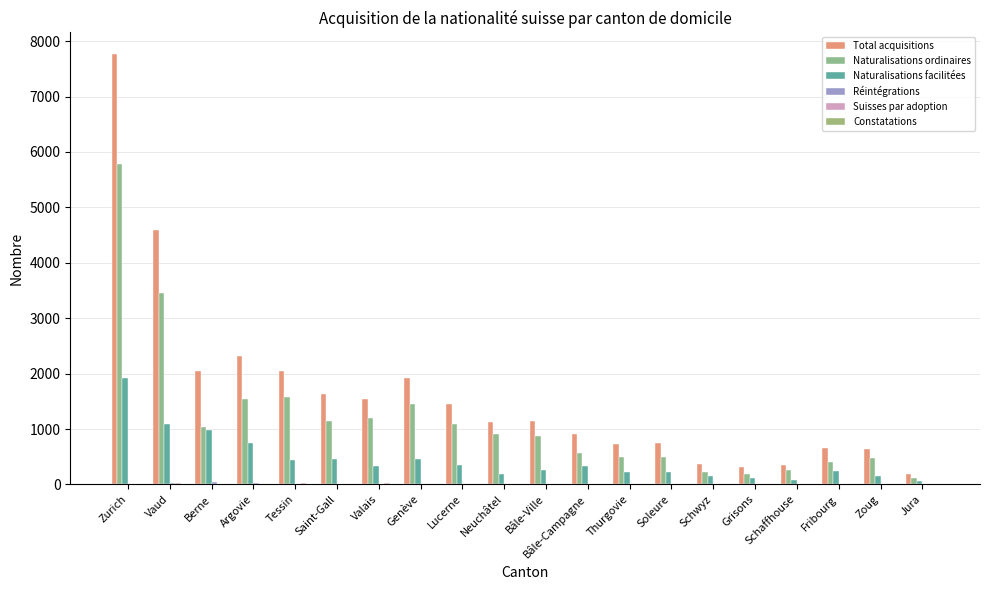

What is the difference between the highest and lowest values at Bâle-Ville?

1143